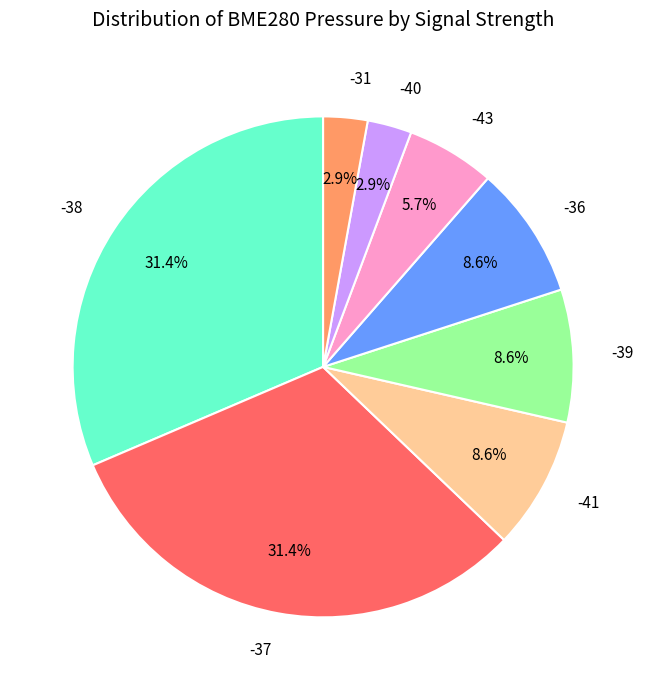

To the nearest percent, what is the combined percentage of -38 and -41?

40%